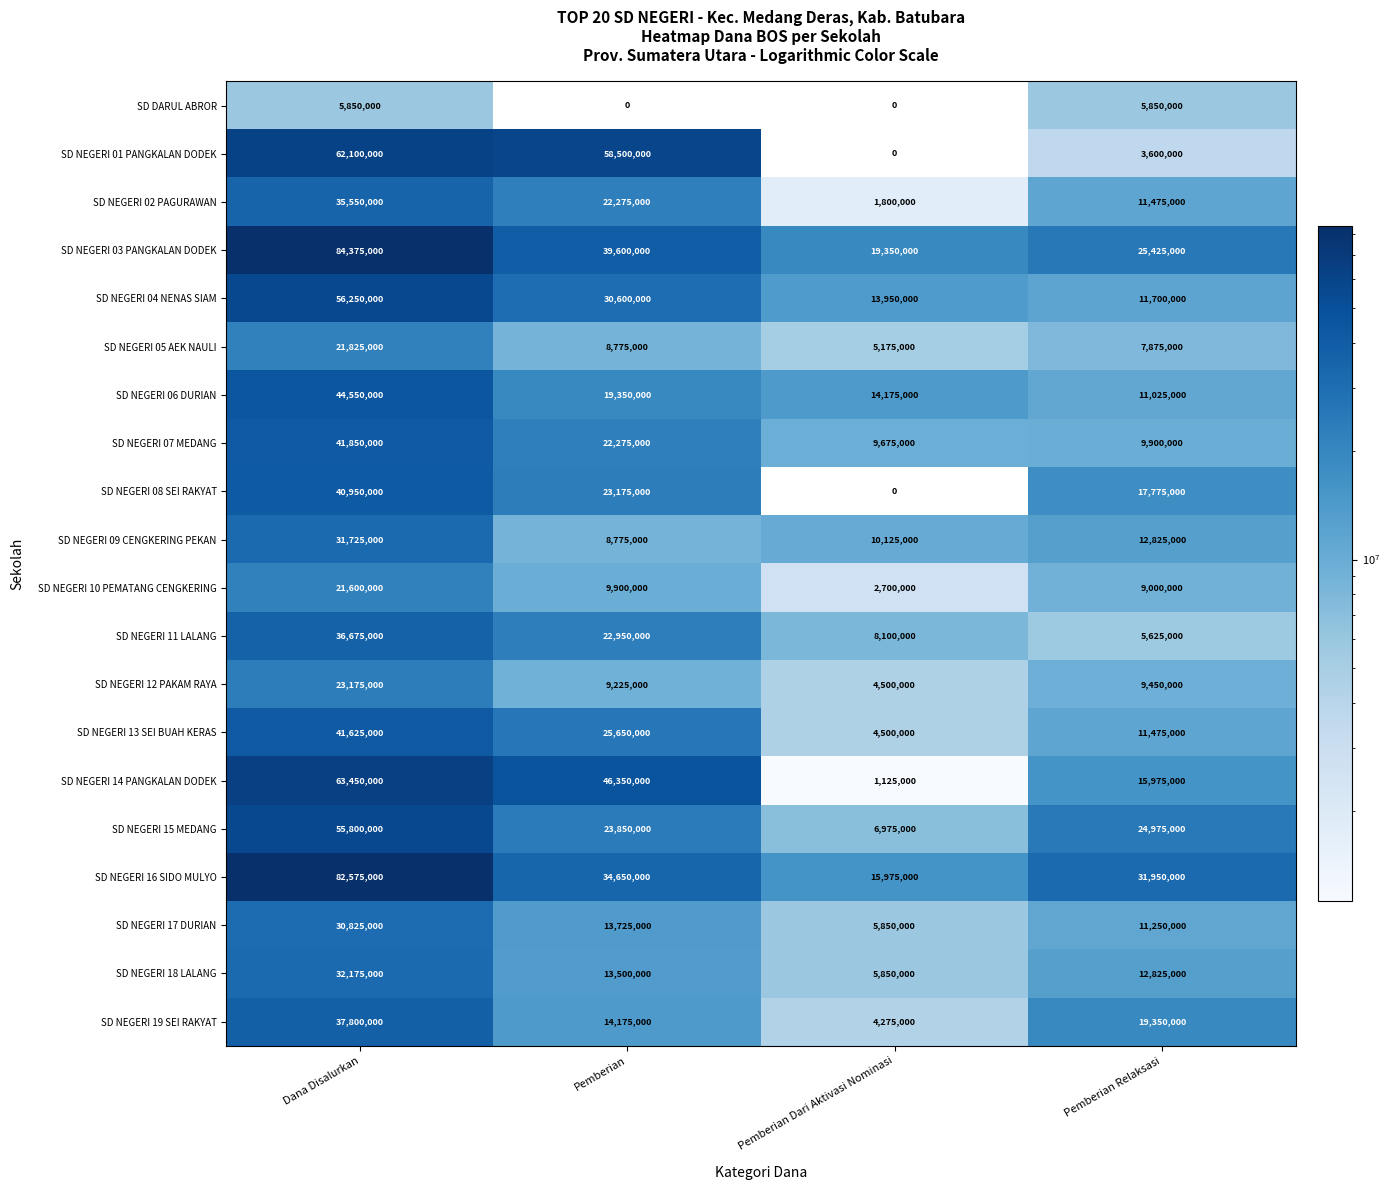

What is the minimum value shown in the chart?

1125000.0